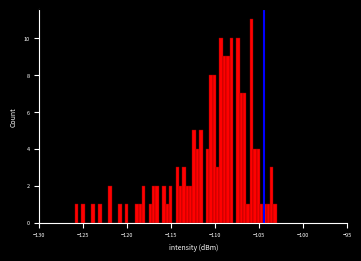

Around what value on the x-axis is the tallest bar? Give the approximate position of its centre, as read against the axis.

-106.0